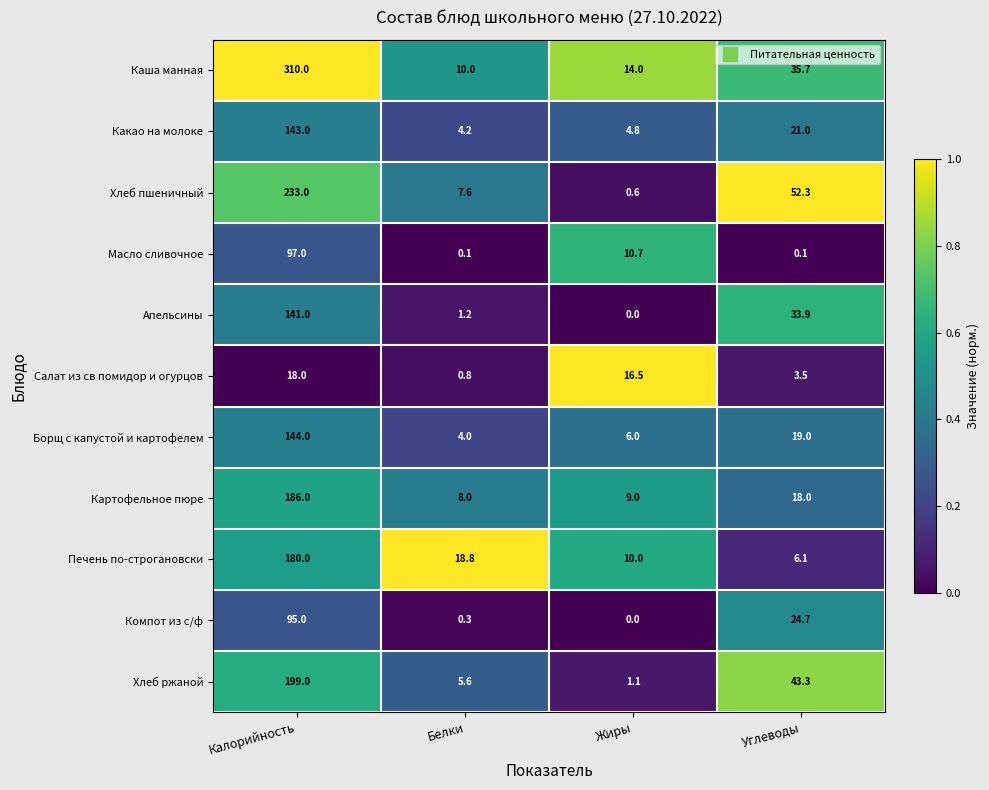

Rank the series at Калорийность from highest to lowest value.

Каша манная, Хлеб пшеничный, Хлеб ржаной, Картофельное пюре, Печень по-строгановски, Борщ с капустой и картофелем, Какао на молоке, Апельсины, Масло сливочное, Компот из с/ф, Салат из св помидор и огурцов